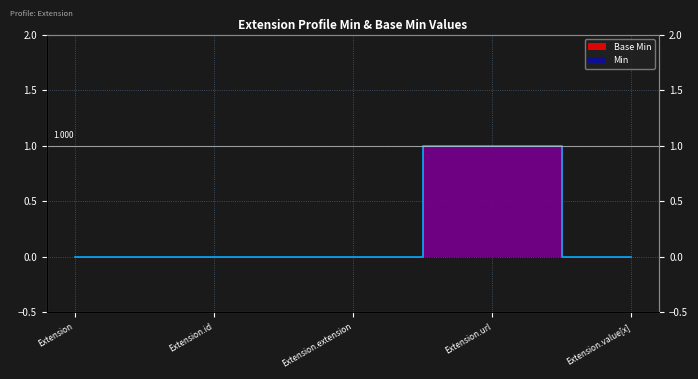

What is the sum of the Base Min values at Extension.url and Extension.extension?

1